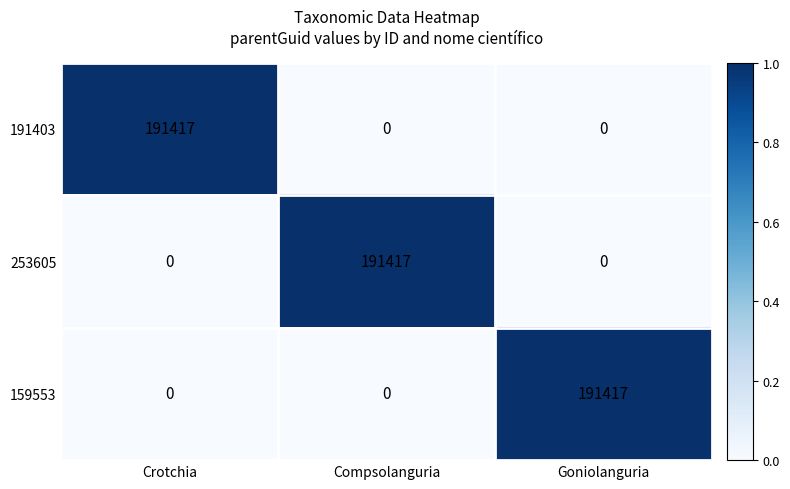

Count the 159553 values in the range 0 to 191417.

3